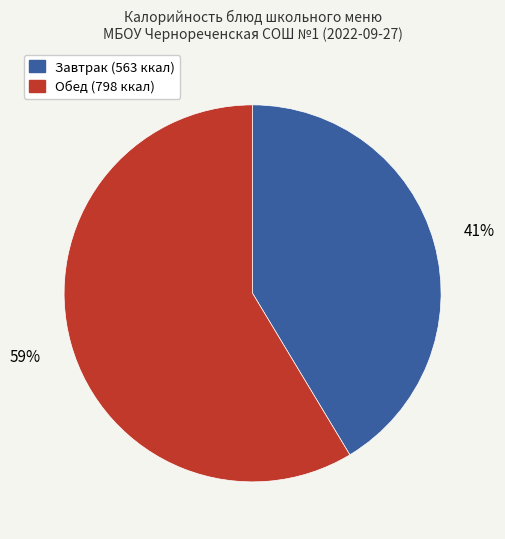

How many segments does this pie chart have?

2